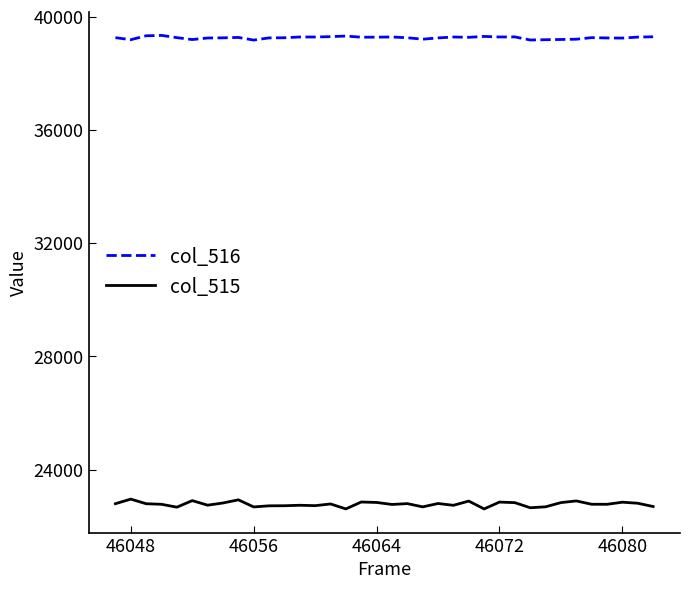

What is the difference between the maximum and minimum values in the col_515 series?

346